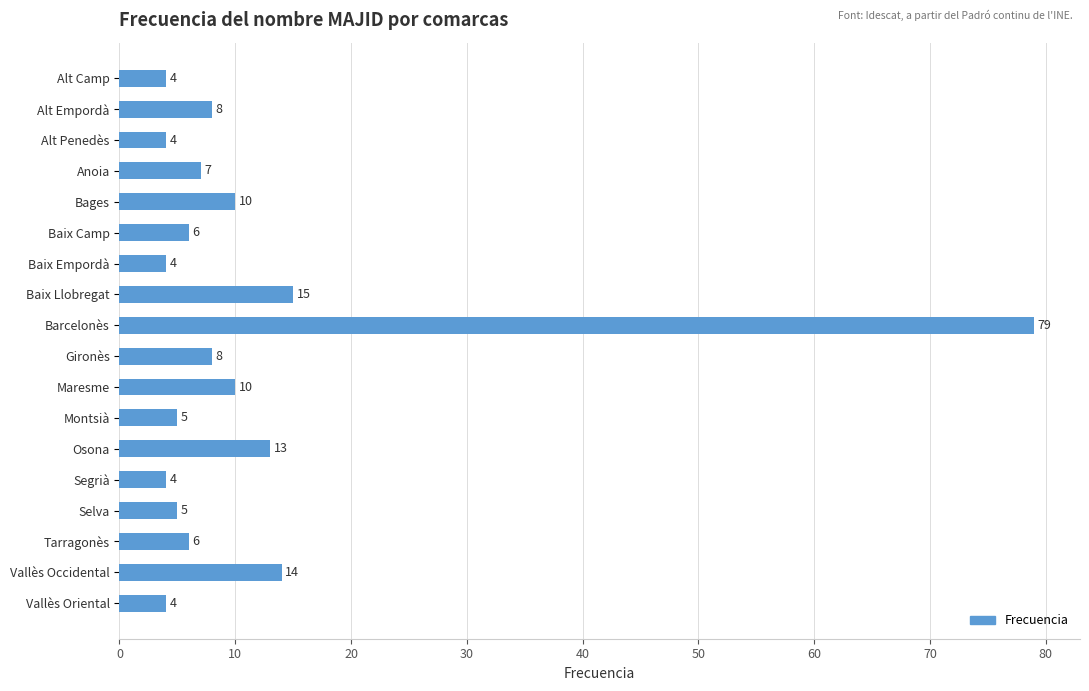

Count the number of categories in the chart.

18